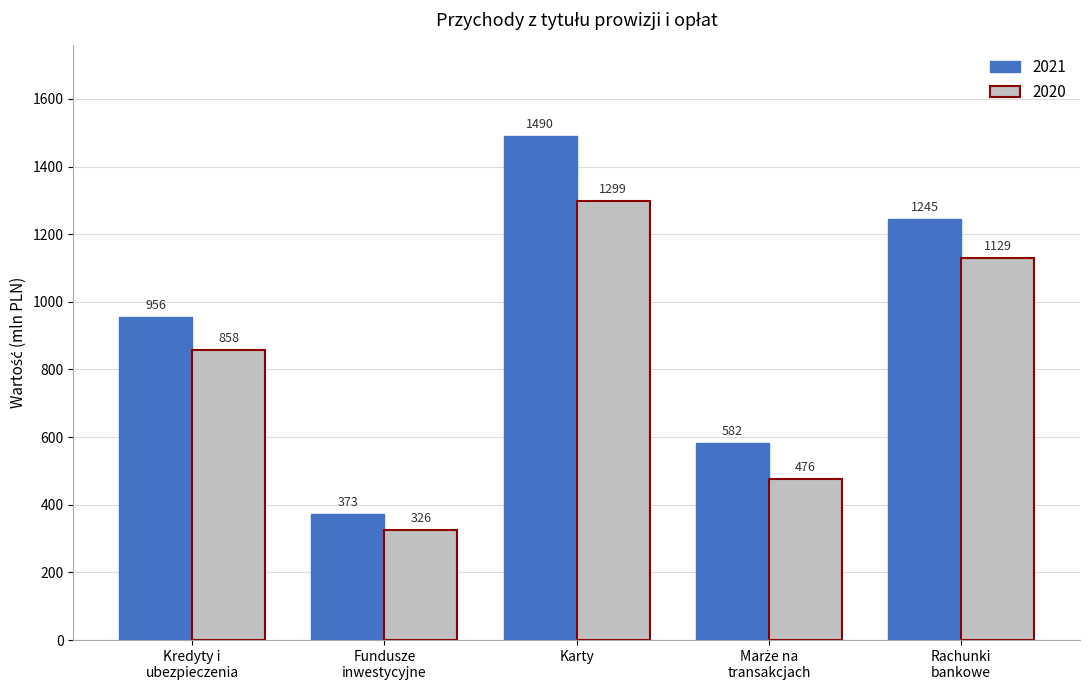

At which label does 2020 reach its minimum?

Fundusze
inwestycyjne